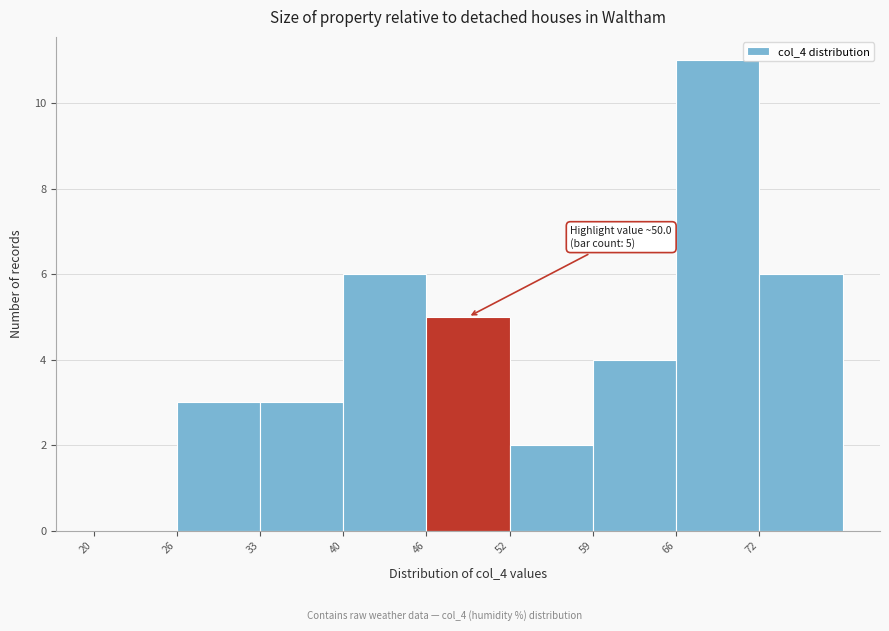

Over which range of the x-axis is the bar tallest?

65.5 to 72.0